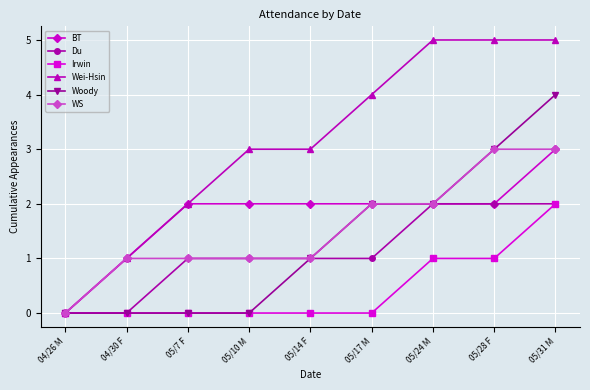

Which series has the largest range (max minus min)?

Wei-Hsin